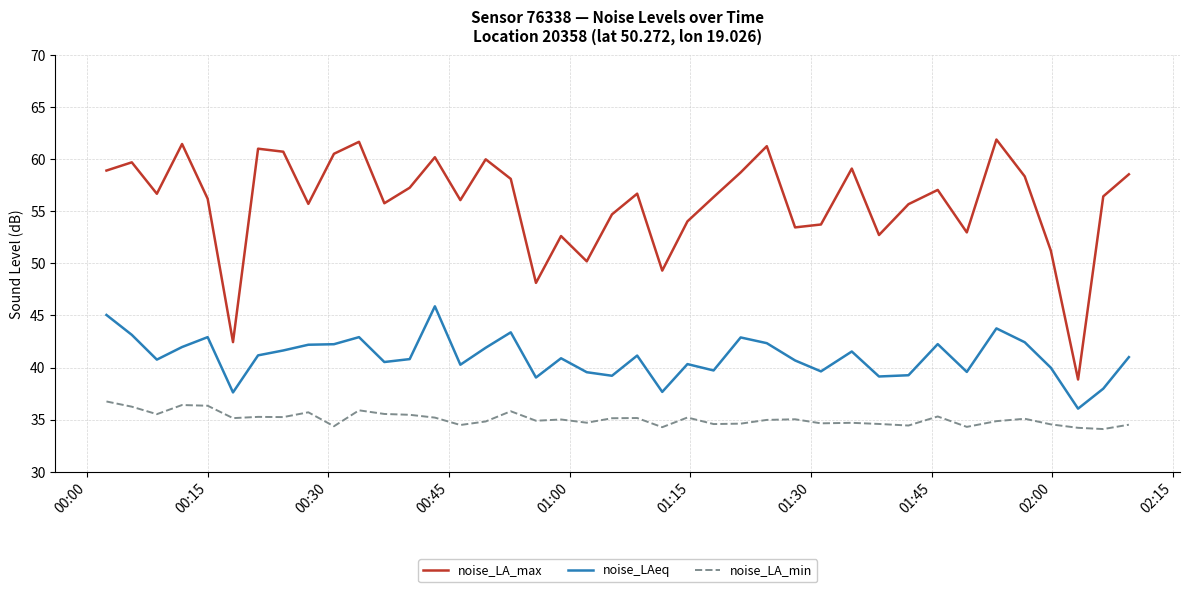

Does the chart display data point markers on the line(s)?

No